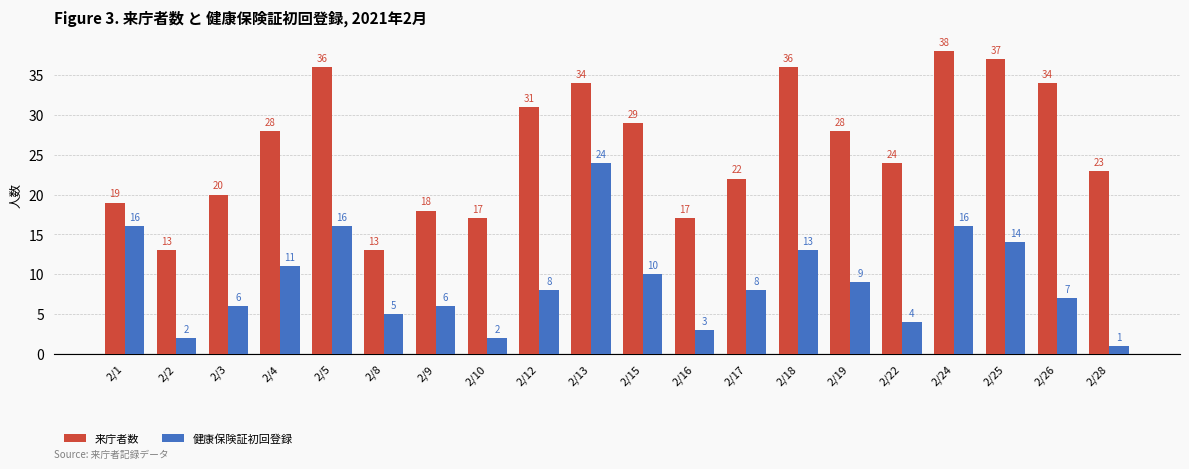

Reading right to left, extract all data points from this chart.

来庁者数: 2/28=23	2/26=34	2/25=37	2/24=38	2/22=24	2/19=28	2/18=36	2/17=22	2/16=17	2/15=29	2/13=34	2/12=31	2/10=17	2/9=18	2/8=13	2/5=36	2/4=28	2/3=20	2/2=13	2/1=19
健康保険証初回登録: 2/28=1	2/26=7	2/25=14	2/24=16	2/22=4	2/19=9	2/18=13	2/17=8	2/16=3	2/15=10	2/13=24	2/12=8	2/10=2	2/9=6	2/8=5	2/5=16	2/4=11	2/3=6	2/2=2	2/1=16